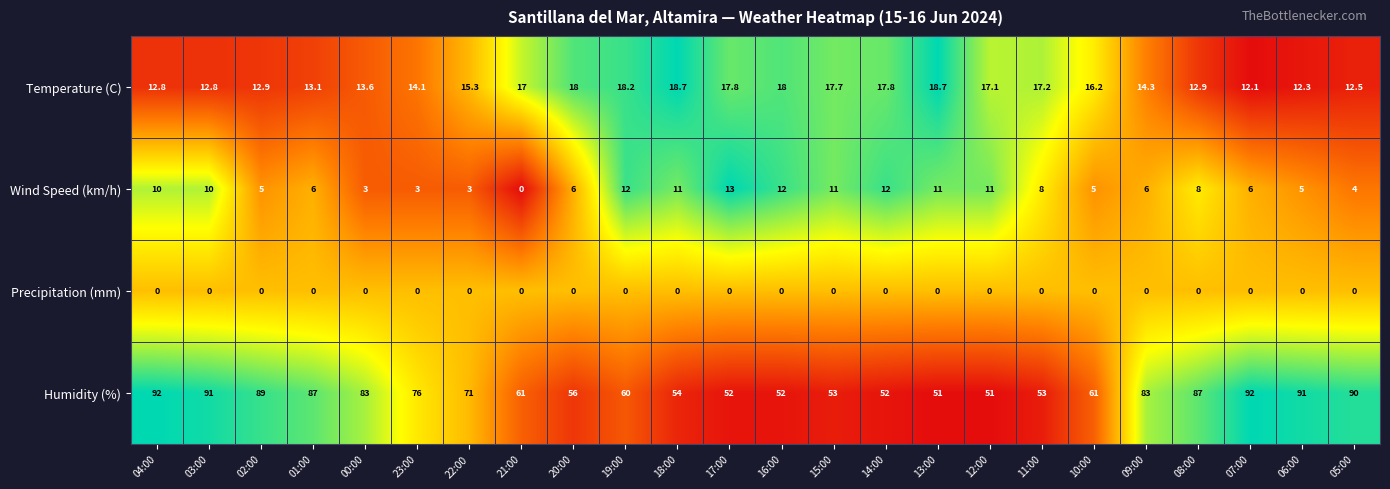

What is the total value across all series at 10:00?

82.2